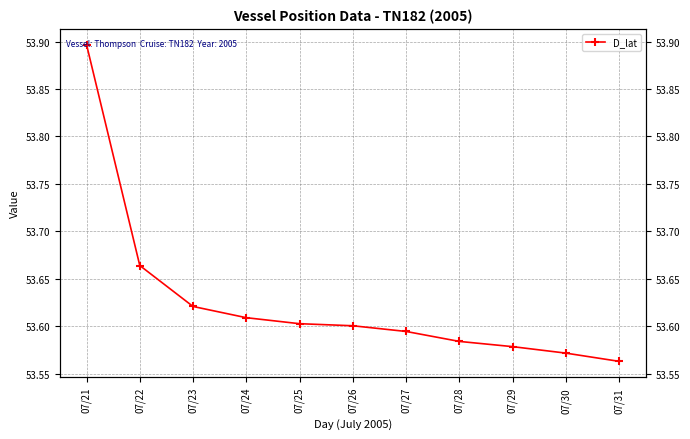

What is the minimum value shown in the chart?

53.6